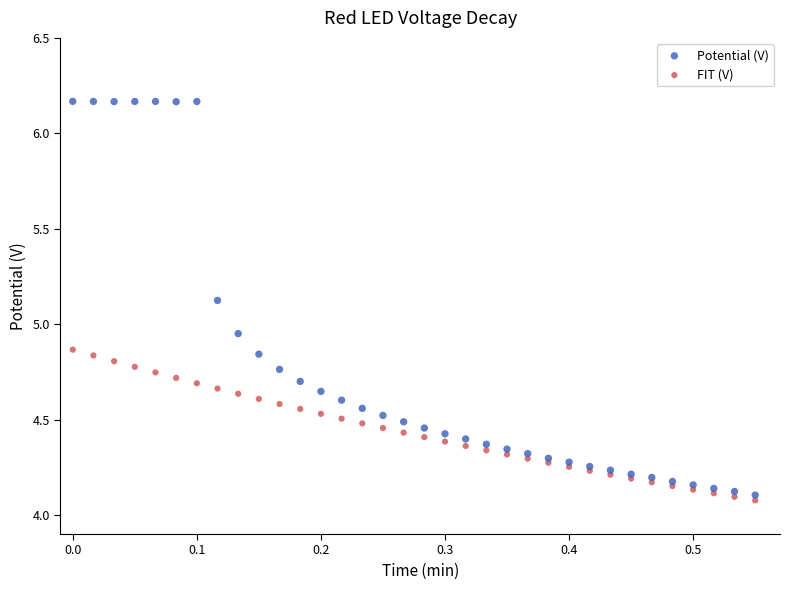

What is the X range (max minus min) for the scatter plot?

0.6